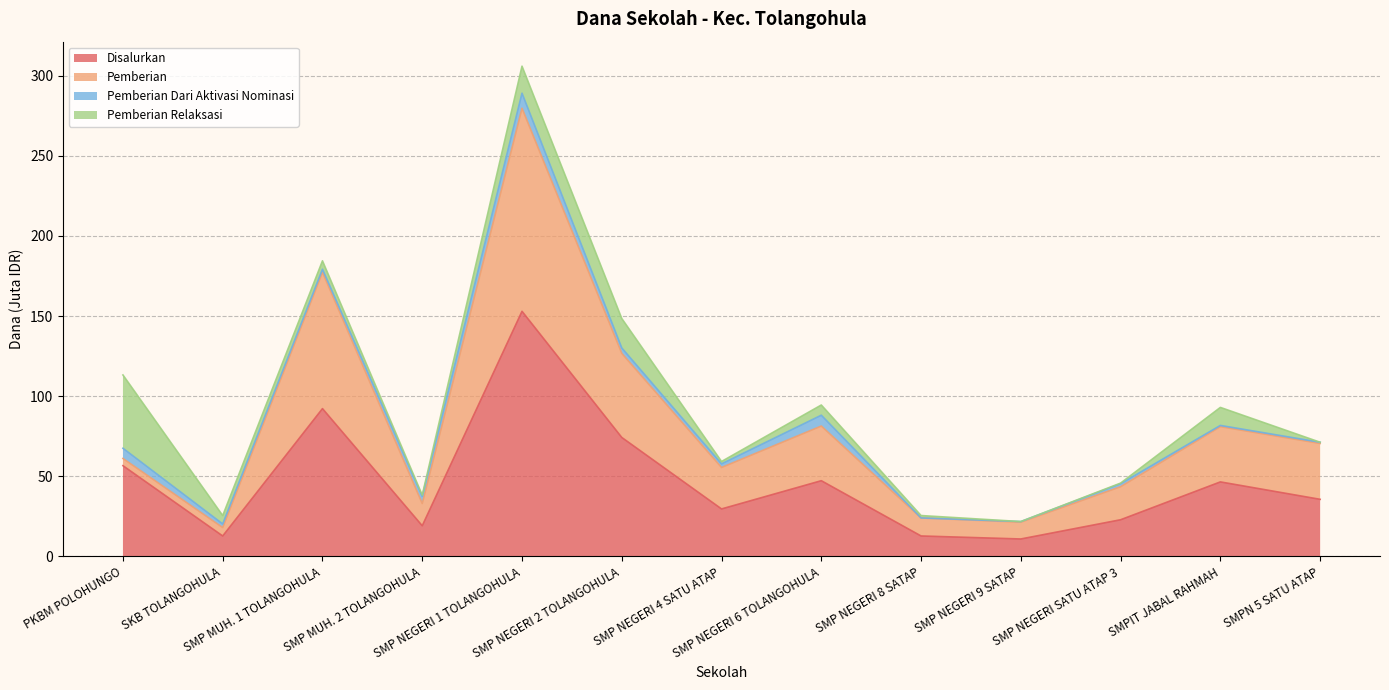

What is the sum of all Disalurkan values?

613.5